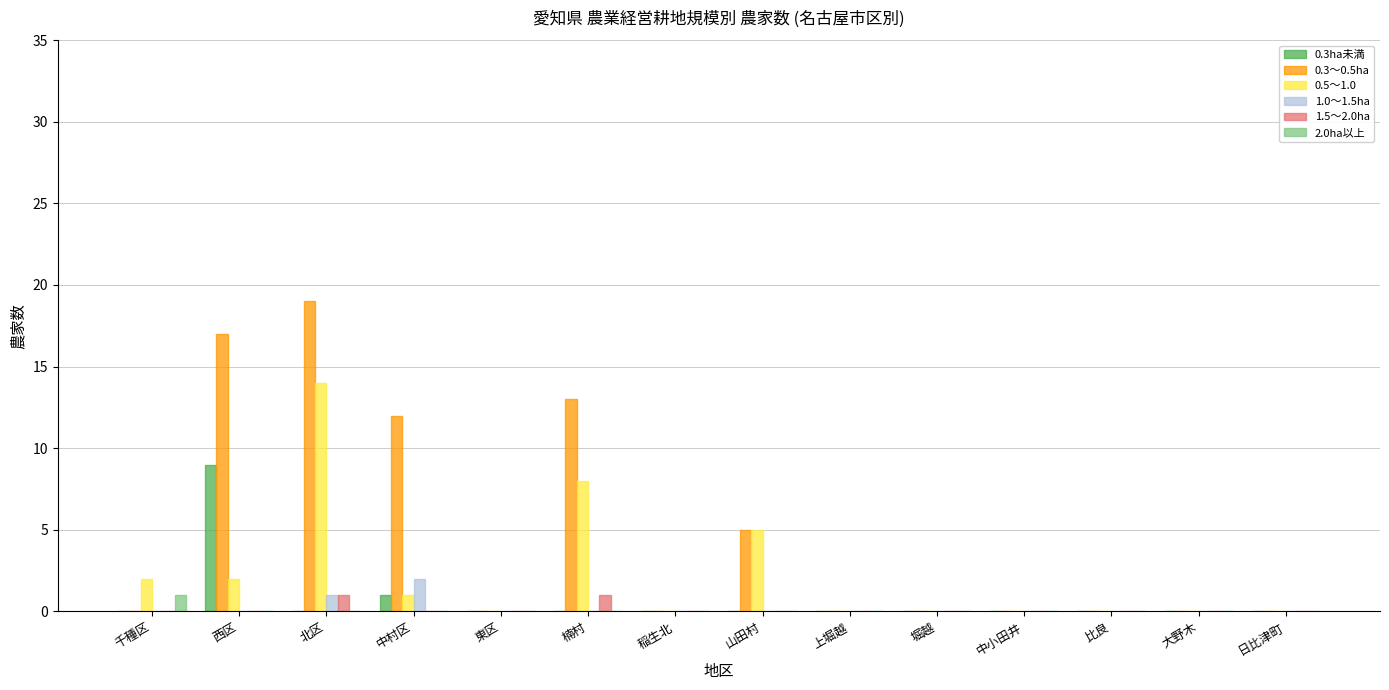

Count the number of data series in this chart.

6